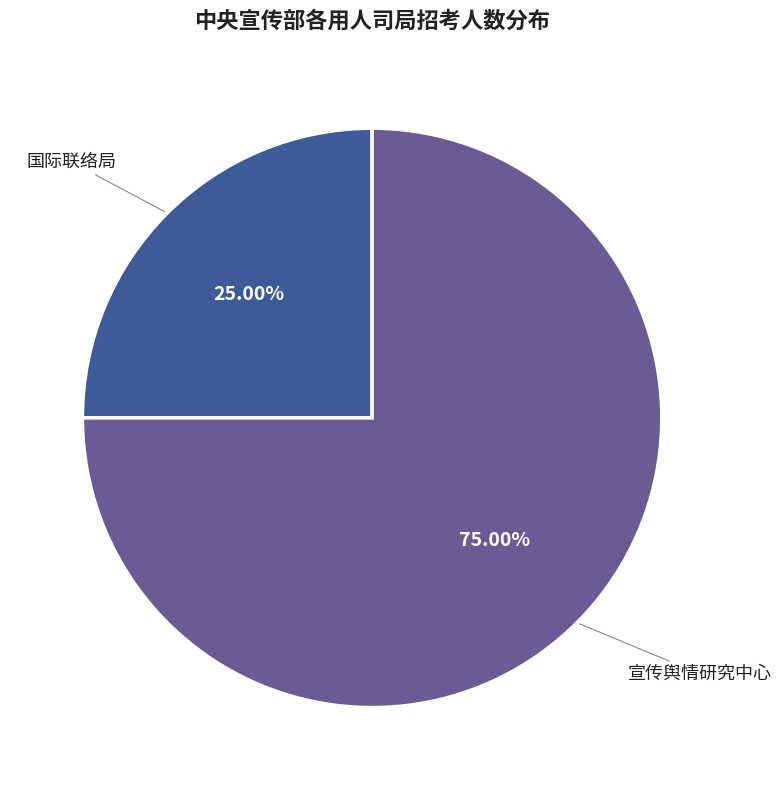

How many slices are in this pie chart?

2